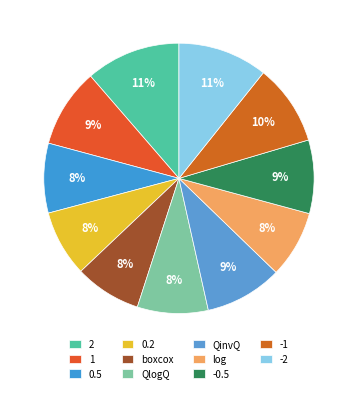

Count the number of slices in the pie.

11